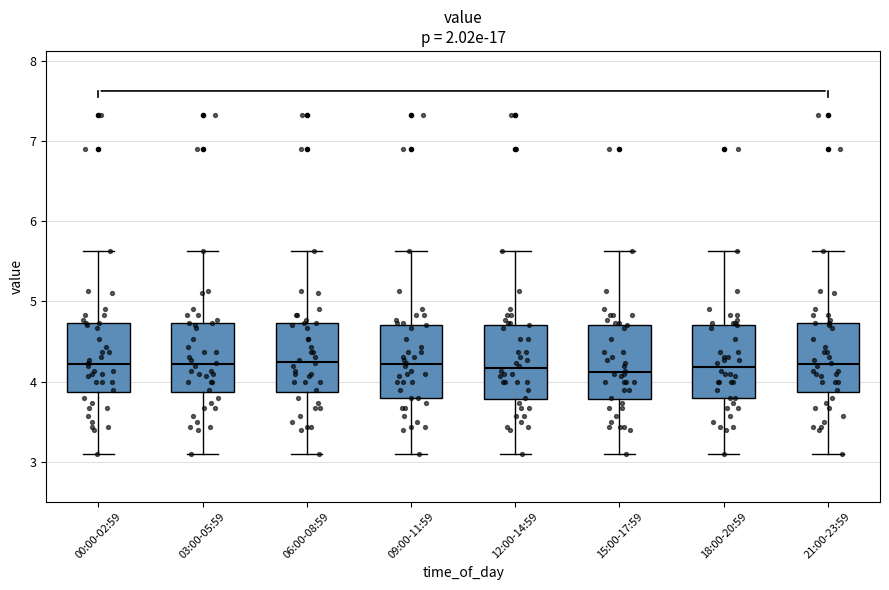

Reading left to right, read every box against the y-axis: the position of its median line, the range the box covers, and the ends of its whiskers. The values are not printed on the chart, so give them approximately, as read against the axis.

00:00-02:59: median 4.2, box 3.9 to 4.7, whiskers 3.1 to 5.6
03:00-05:59: median 4.2, box 3.9 to 4.7, whiskers 3.1 to 5.6
06:00-08:59: median 4.3, box 3.9 to 4.7, whiskers 3.1 to 5.6
09:00-11:59: median 4.2, box 3.8 to 4.7, whiskers 3.1 to 5.6
12:00-14:59: median 4.2, box 3.8 to 4.7, whiskers 3.1 to 5.6
15:00-17:59: median 4.1, box 3.8 to 4.7, whiskers 3.1 to 5.6
18:00-20:59: median 4.2, box 3.8 to 4.7, whiskers 3.1 to 5.6
21:00-23:59: median 4.2, box 3.9 to 4.7, whiskers 3.1 to 5.6